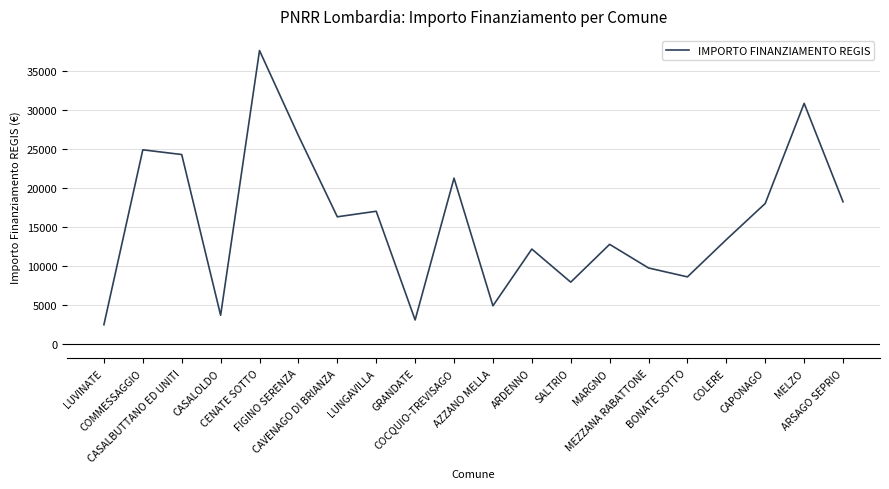

What is the difference between the maximum and minimum values?

35206